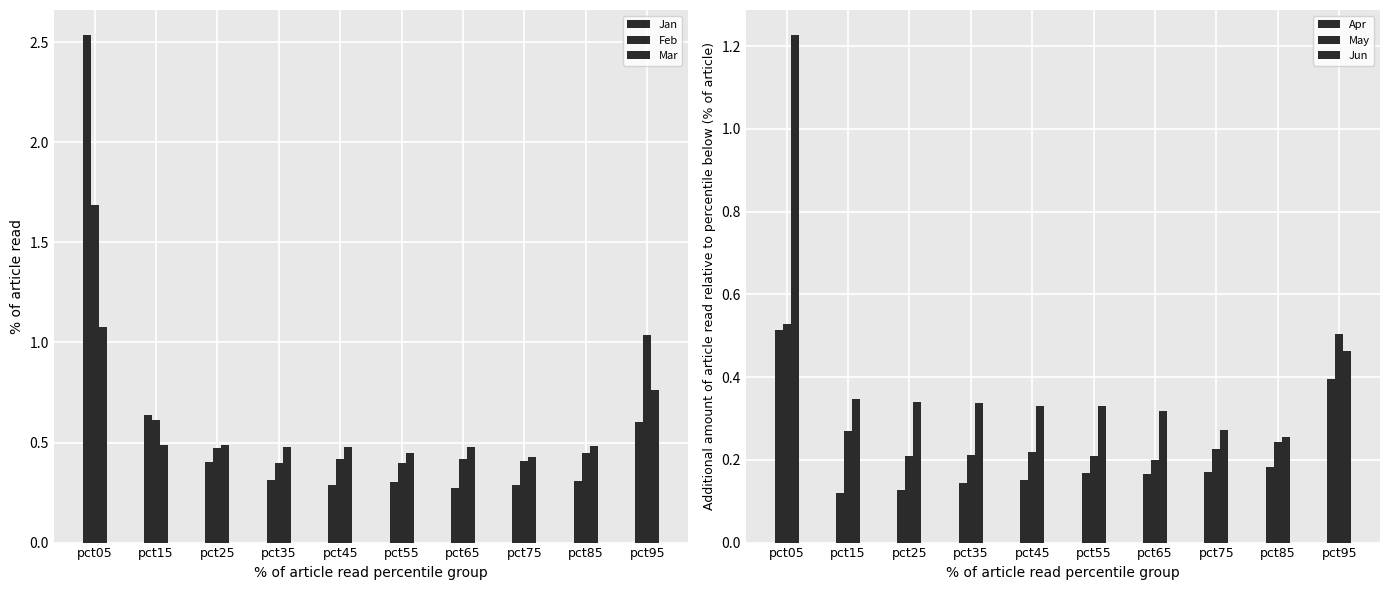

What is the average value of the Mar series?

0.6